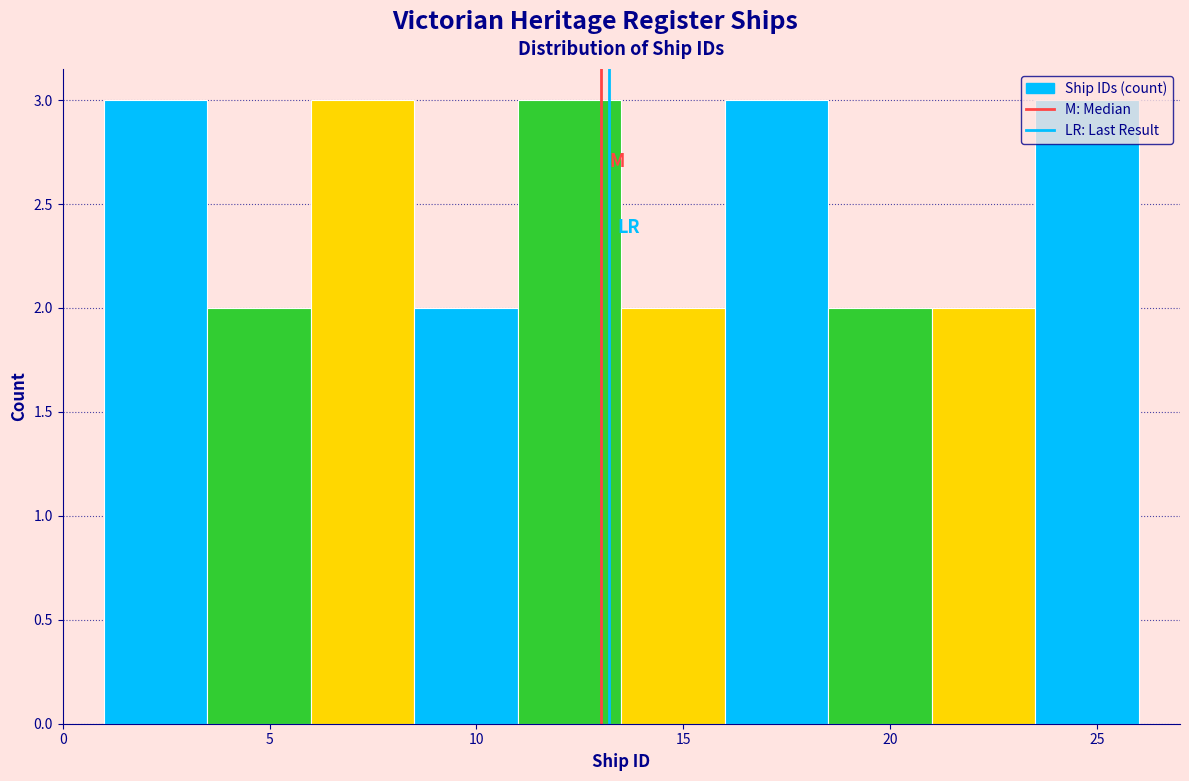

Reading left to right, list every bar in this chart as the range it spans on the x-axis followed by its height. The values are not printed on the chart, so give them approximately, as read against the axis.

1.0 to 3.5: 3
3.5 to 6.0: 2
6.0 to 8.5: 3
8.5 to 11.0: 2
11.0 to 13.5: 3
13.5 to 16.0: 2
16.0 to 18.5: 3
18.5 to 21.0: 2
21.0 to 23.5: 2
23.5 to 26.0: 3